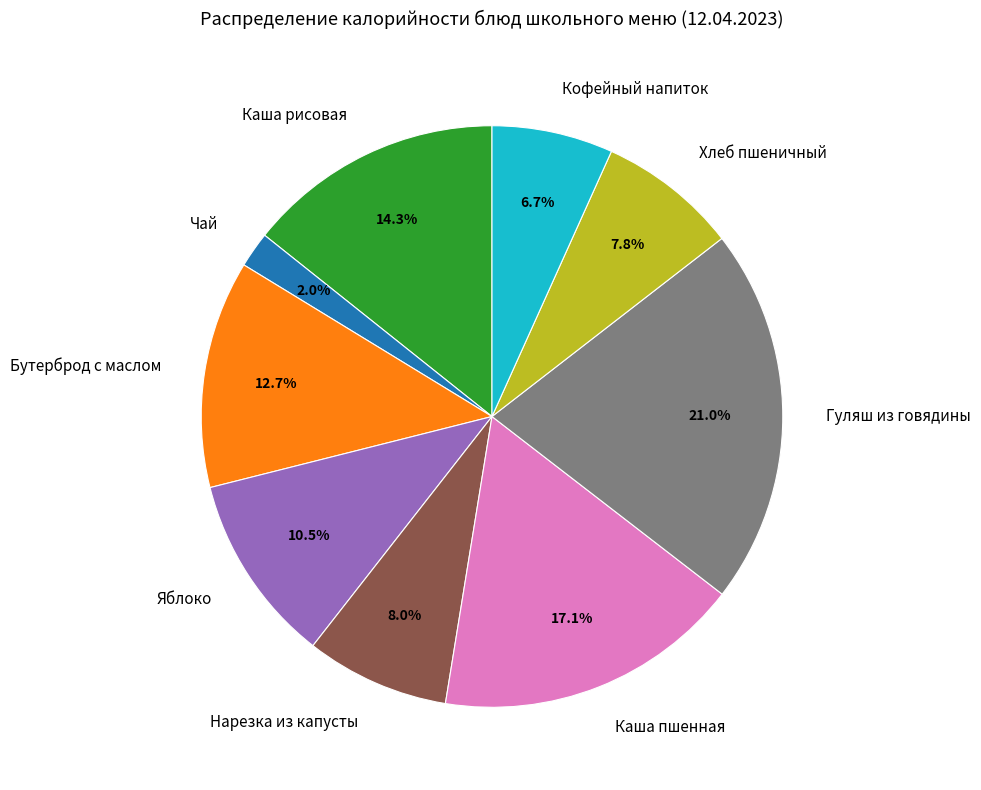

Combined, what portion of the pie is Чай and Каша пшенная?

19.1%